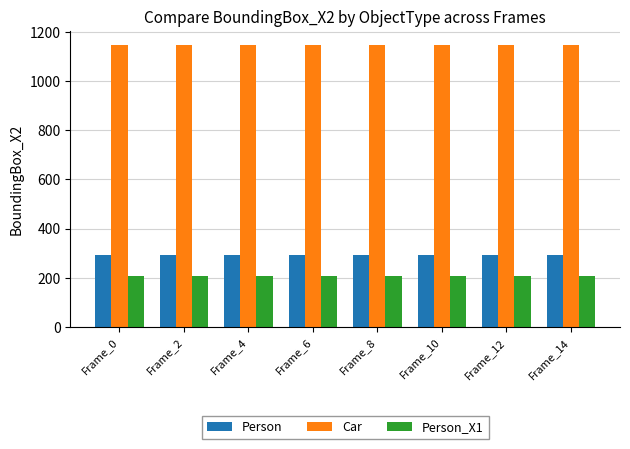

What is the lowest value of the Car series?

1147